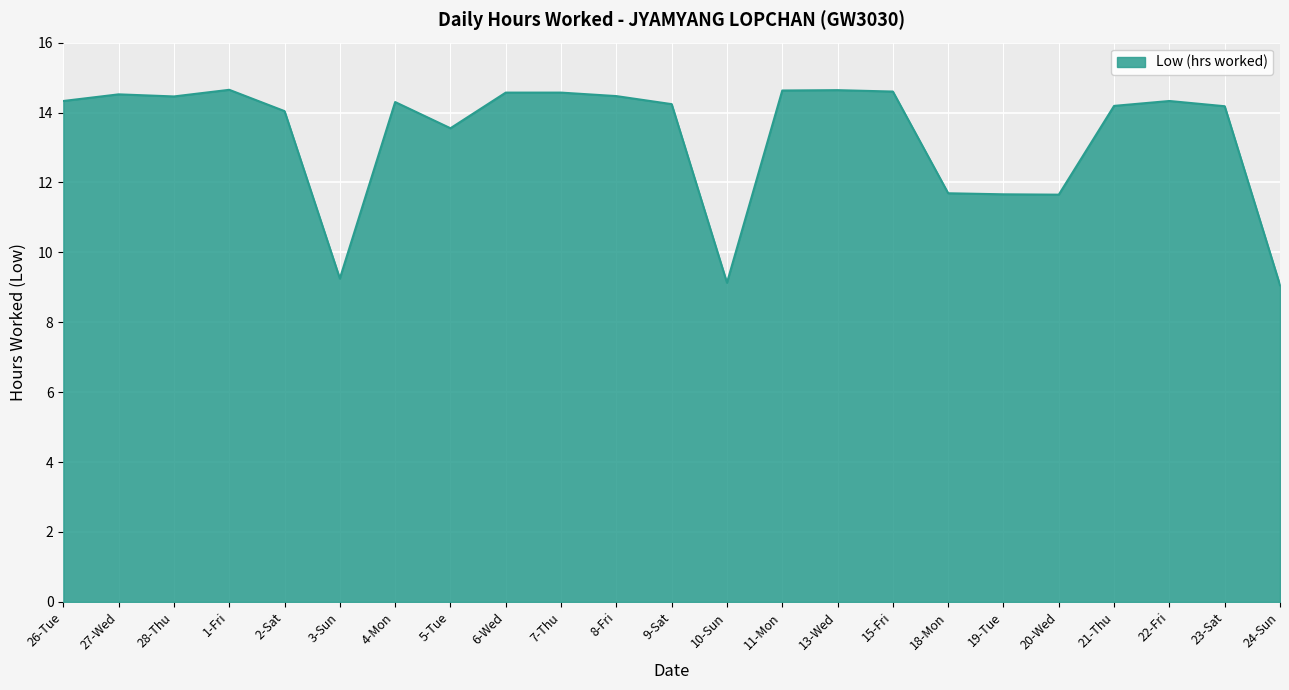

What is the minimum value shown in the chart?

9.1